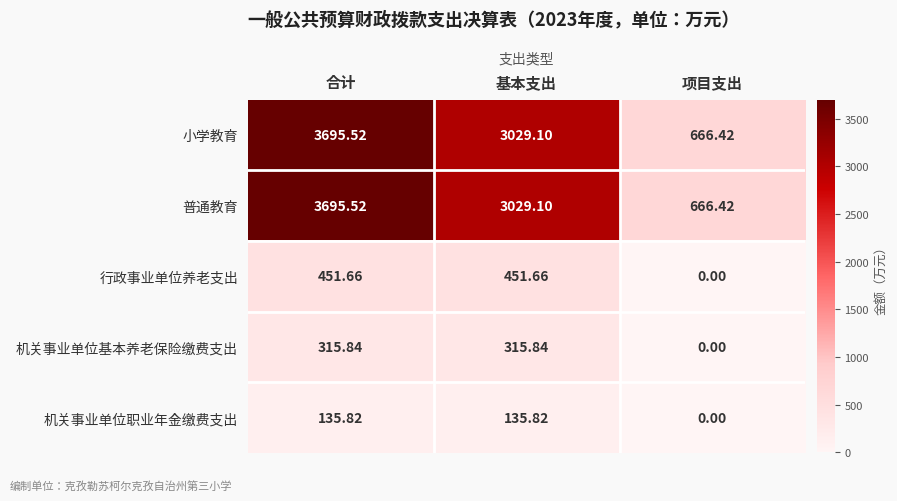

At which category is the sum across all series the highest?

合计